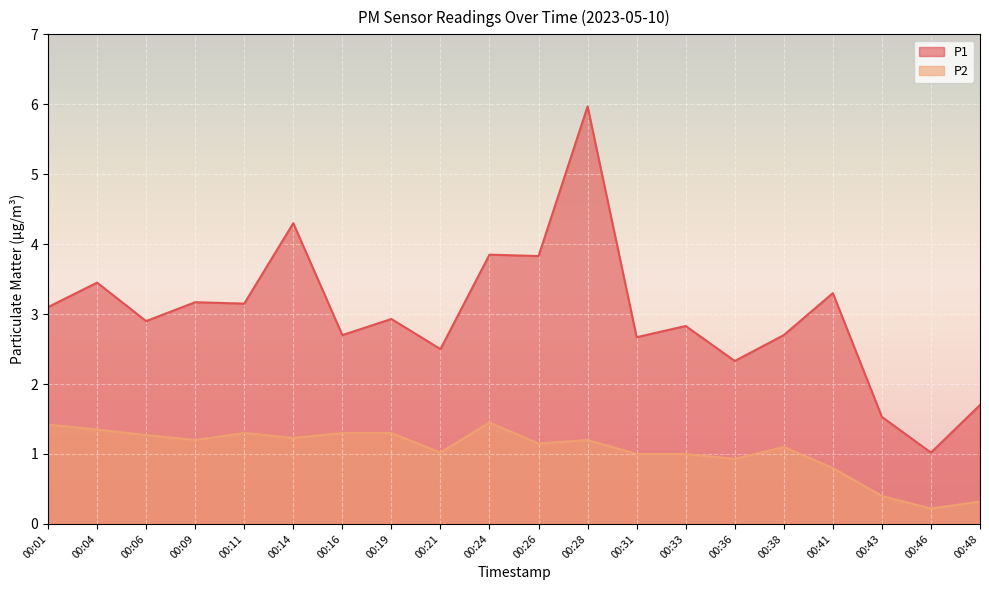

Which category has the highest value in the P2 series?

00:24